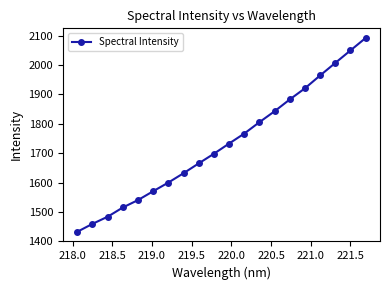

What is the difference between the second highest and minimum values?

616.9